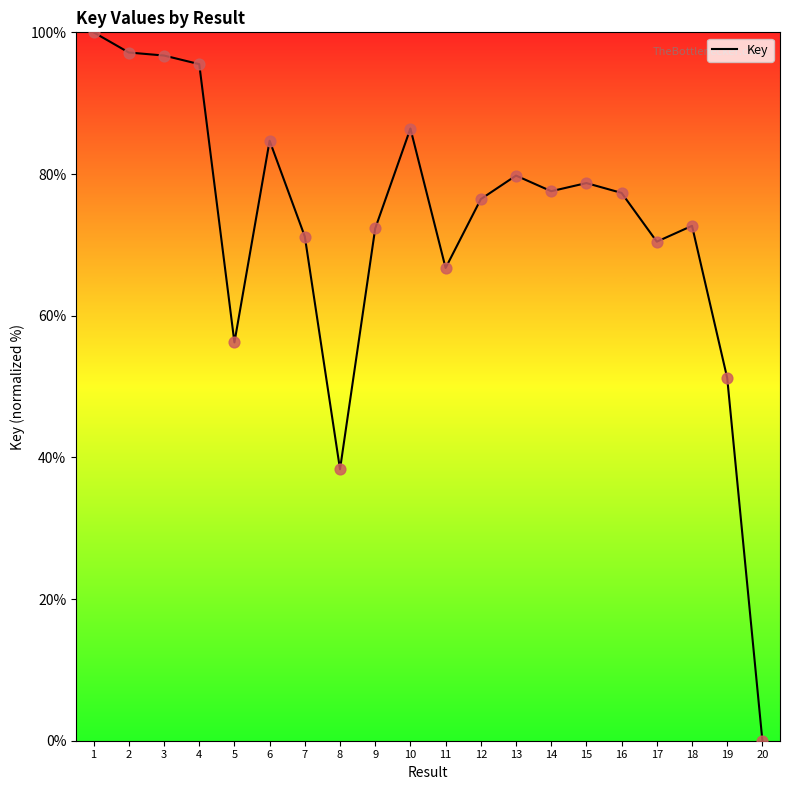

What is the change in value from 10 to 18?

-13.7